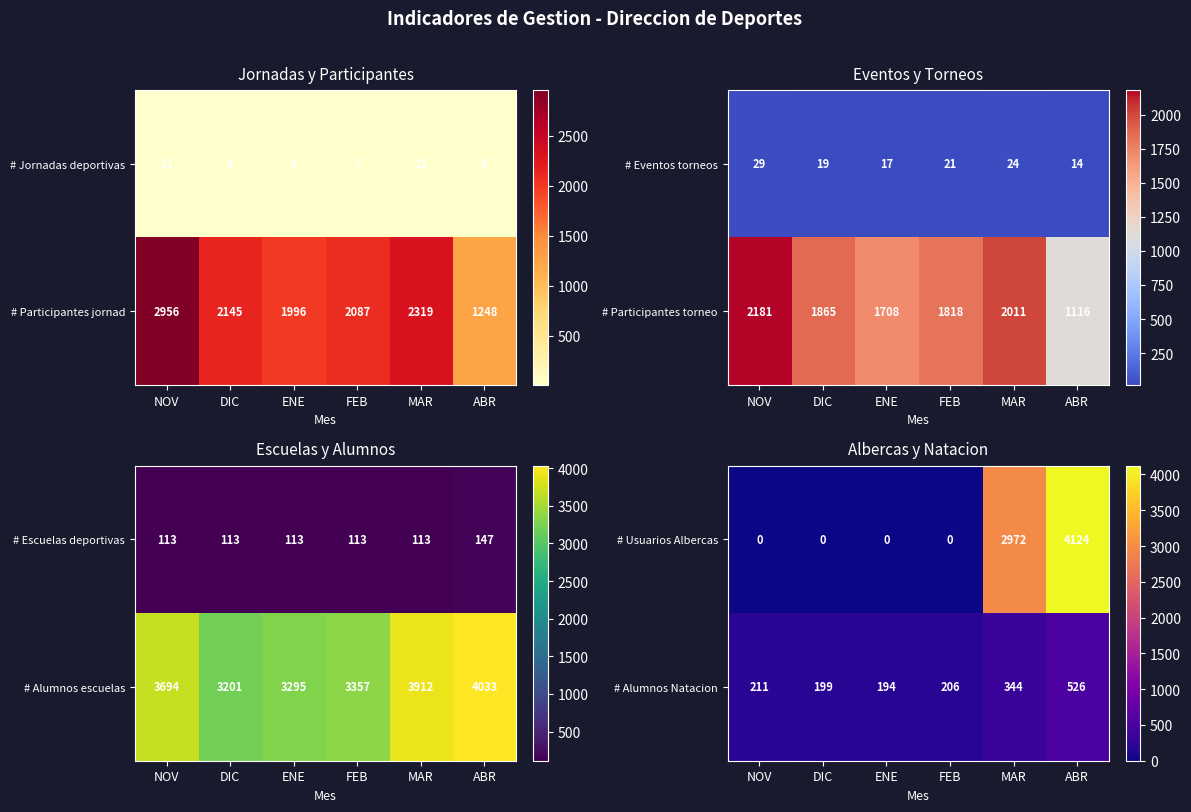

The value of # Alumnos Natacion at MAR is 344. True or false?

True